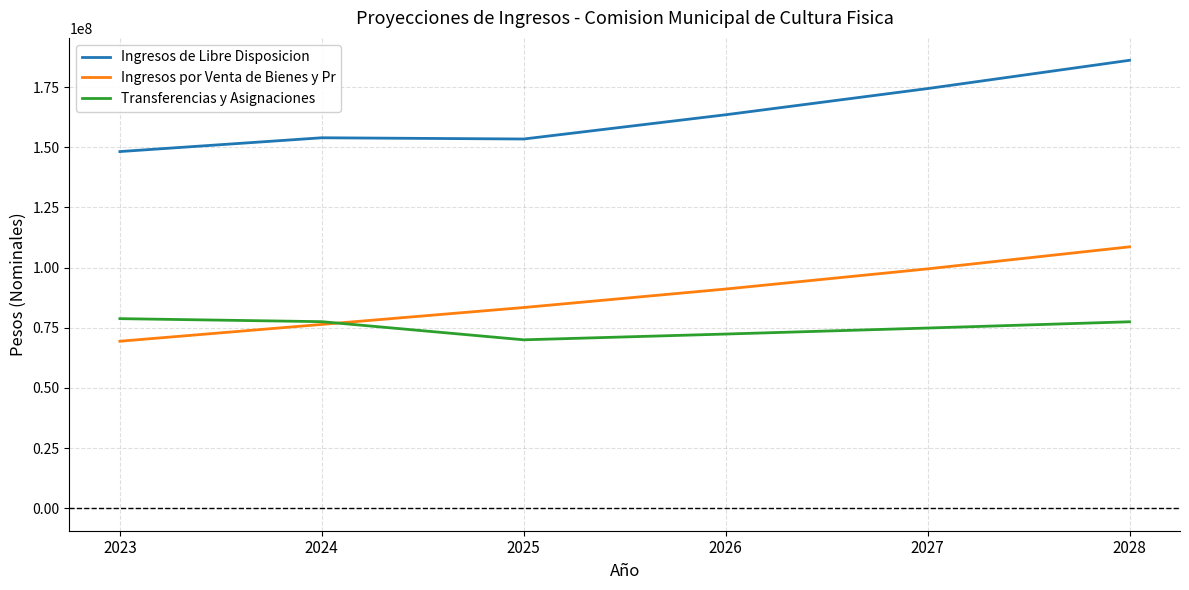

What is the highest value of the Ingresos por Venta de Bienes y Pr series?

108654425.6